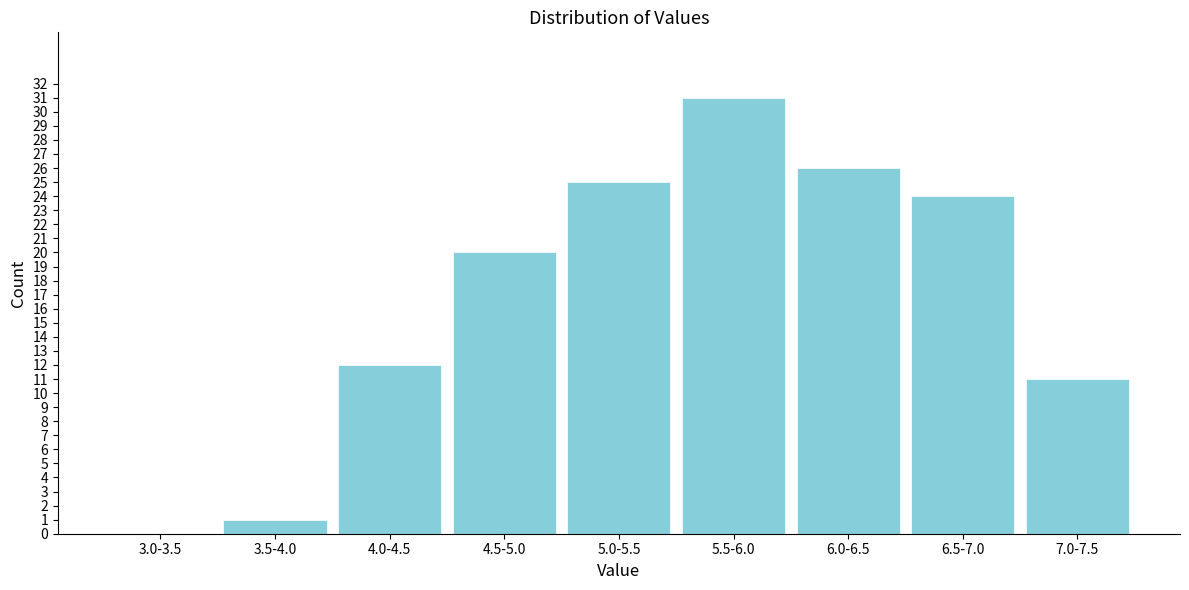

Reading right to left, extract all data points from this chart.

7.0-7.5=11	6.5-7.0=24	6.0-6.5=26	5.5-6.0=31	5.0-5.5=25	4.5-5.0=20	4.0-4.5=12	3.5-4.0=1	3.0-3.5=0